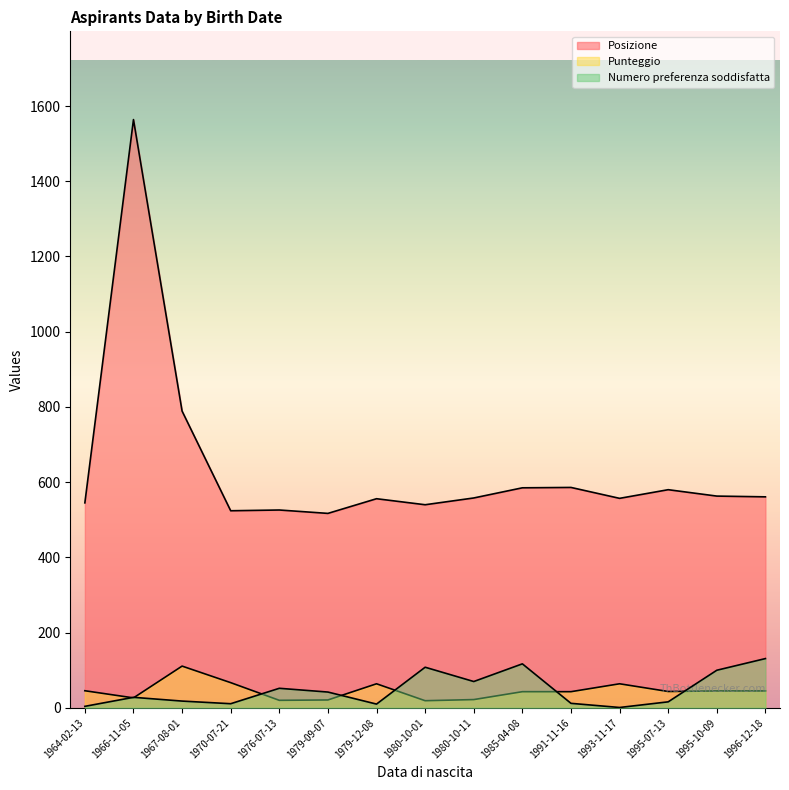

Rank the series by their maximum value, from lowest to highest.

Punteggio, Numero preferenza soddisfatta, Posizione